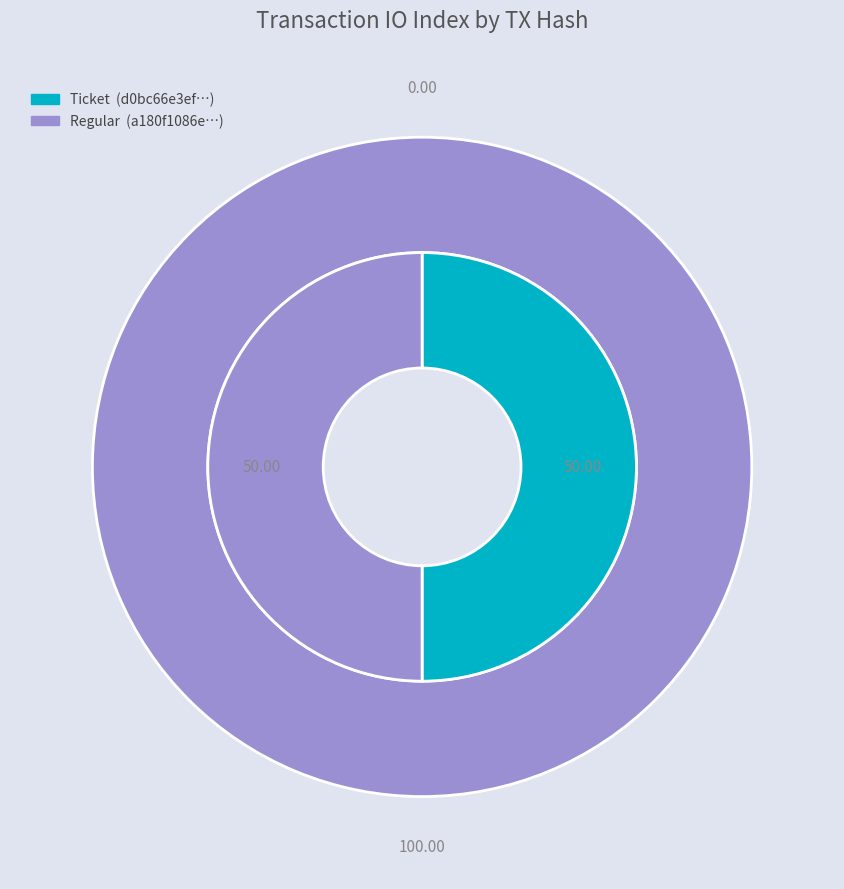

Which has a higher value, value or io_index?

value